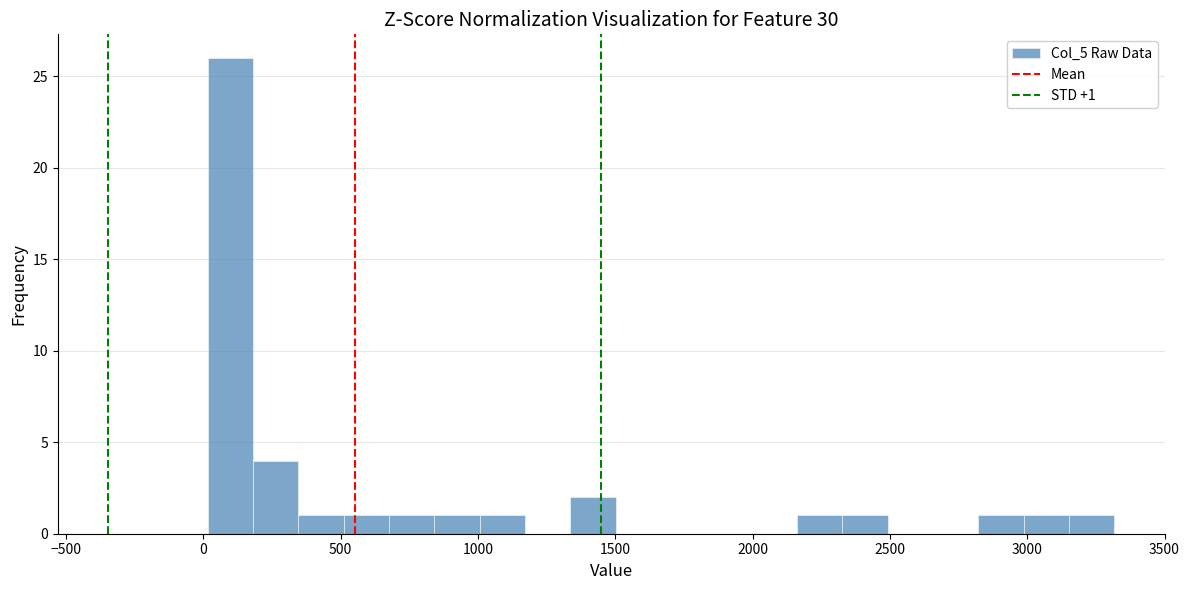

Read against the x-axis, roughly where is the centre of the tallest bar?

100